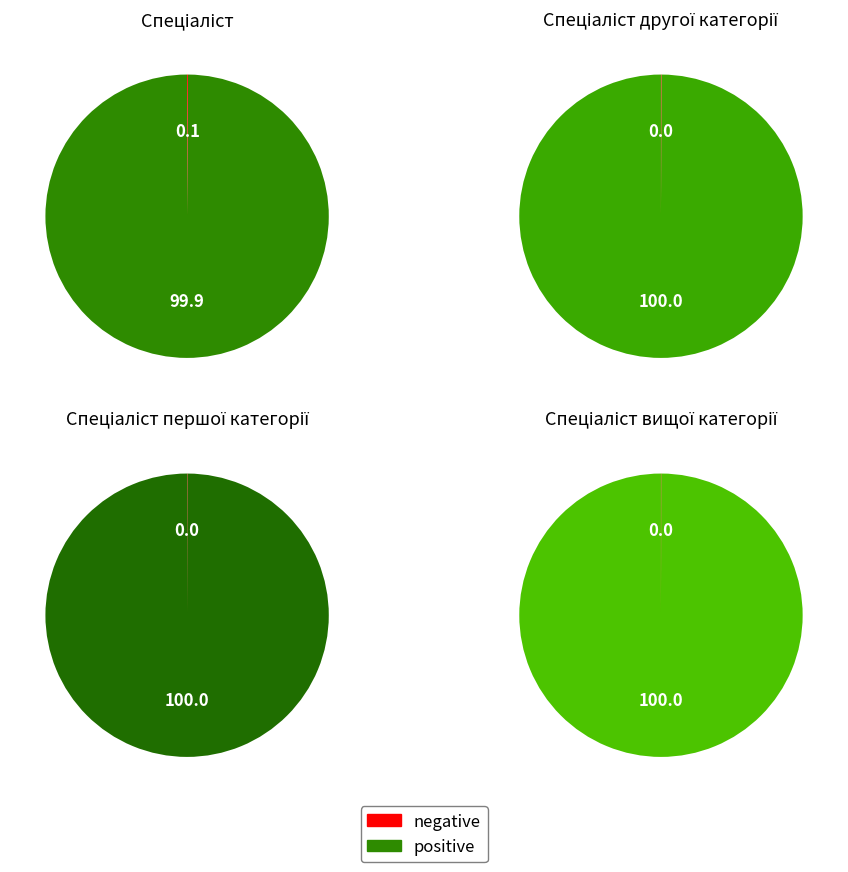

Is it true that Спеціаліст першої категорії is 39% of the pie?

False